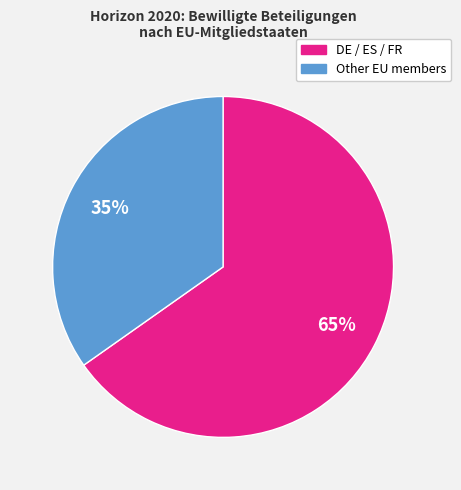

Is there a majority slice in this chart?

Yes